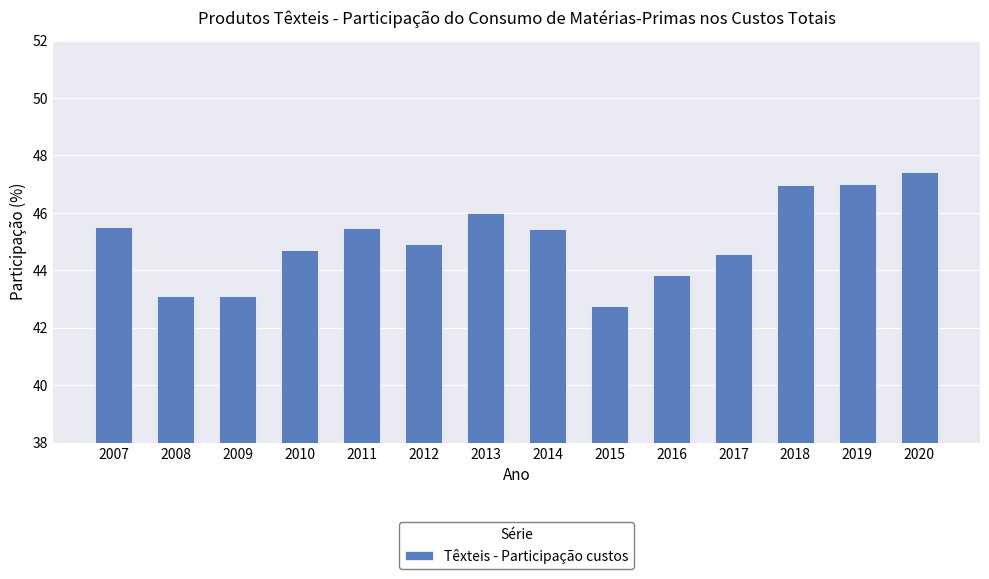

What is the sum of all values?

630.8